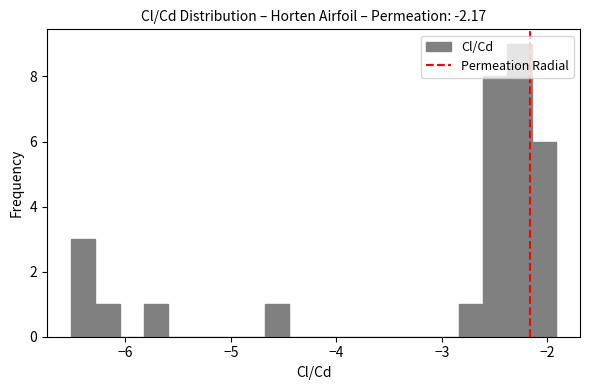

Around what value on the x-axis is the tallest bar? Give the approximate position of its centre, as read against the axis.

-2.3